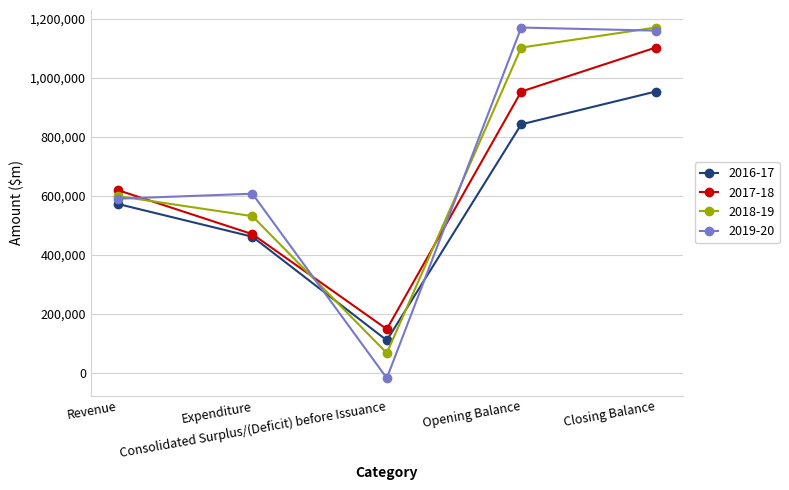

How many times do 2018-19 and 2016-17 cross each other?

2